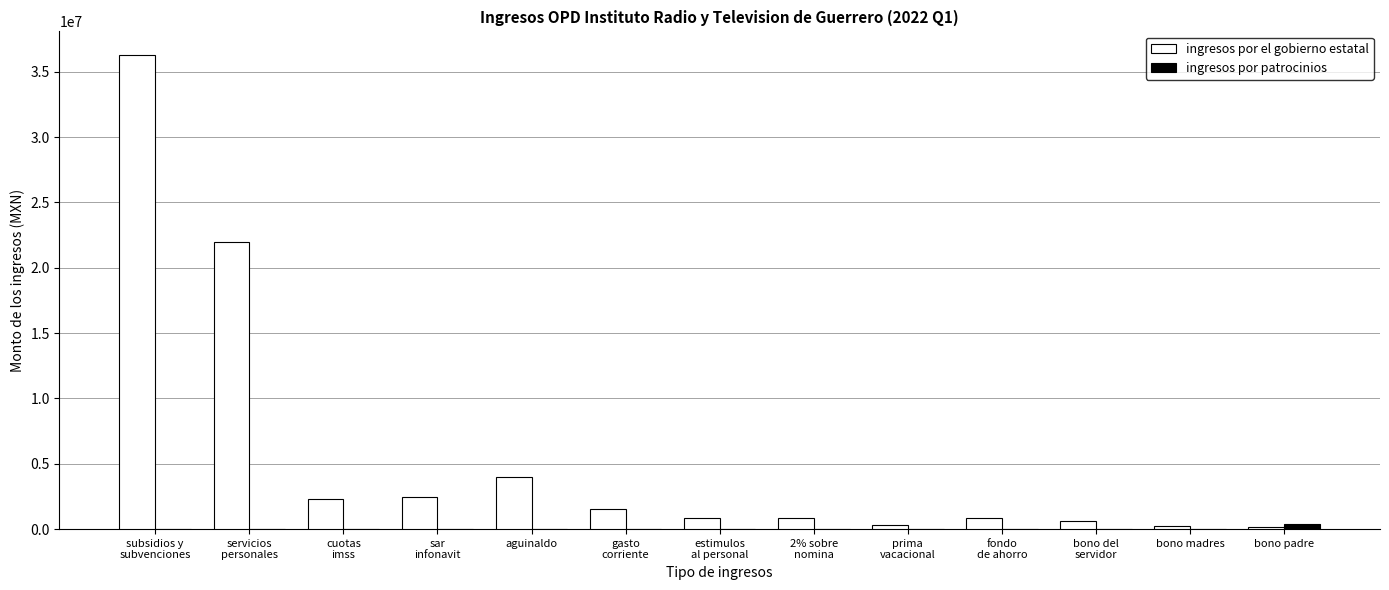

What is the highest value of the ingresos por el gobierno estatal series?

36271765.3